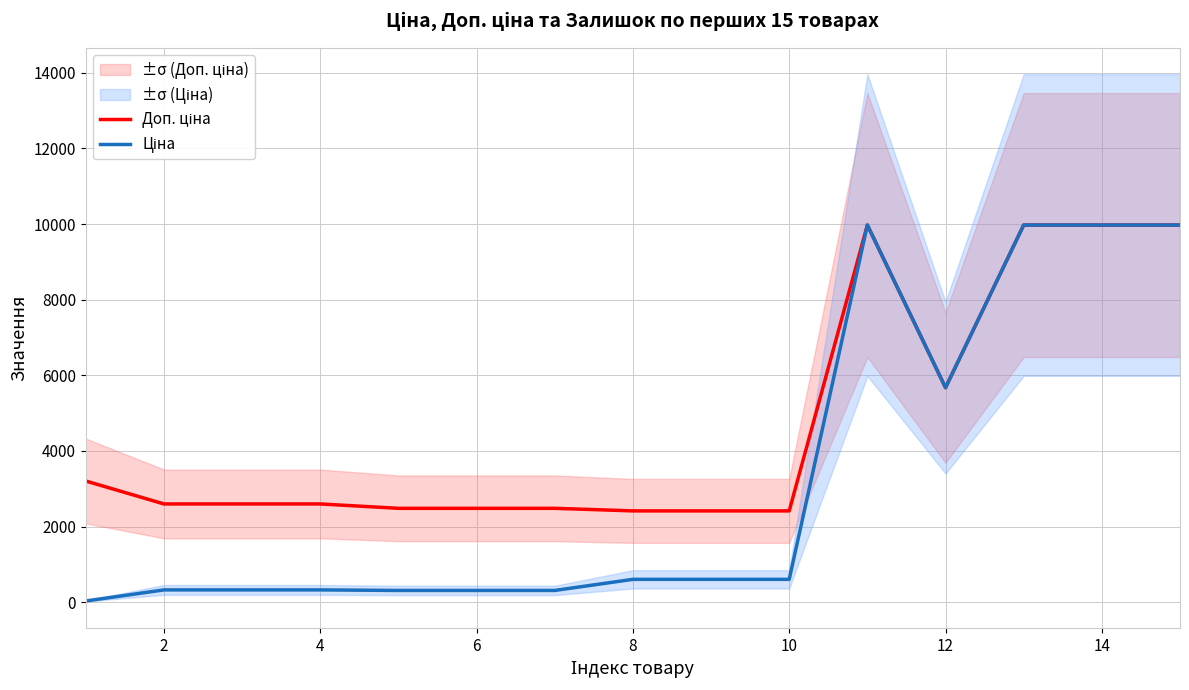

The Доп. ціна series shows 9975.0 at 14. True or false?

True